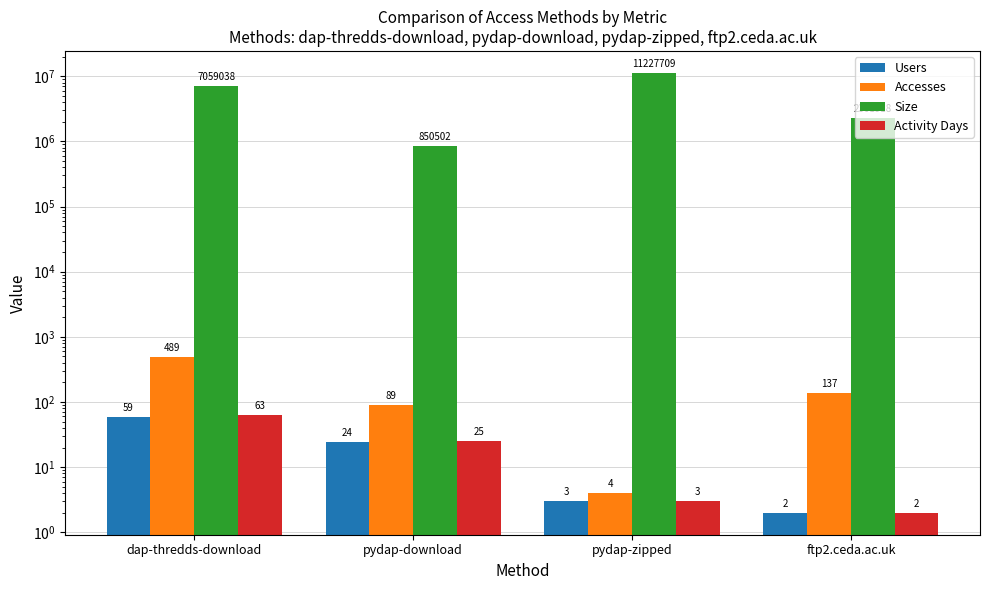

What is the sum of all Activity Days values?

93